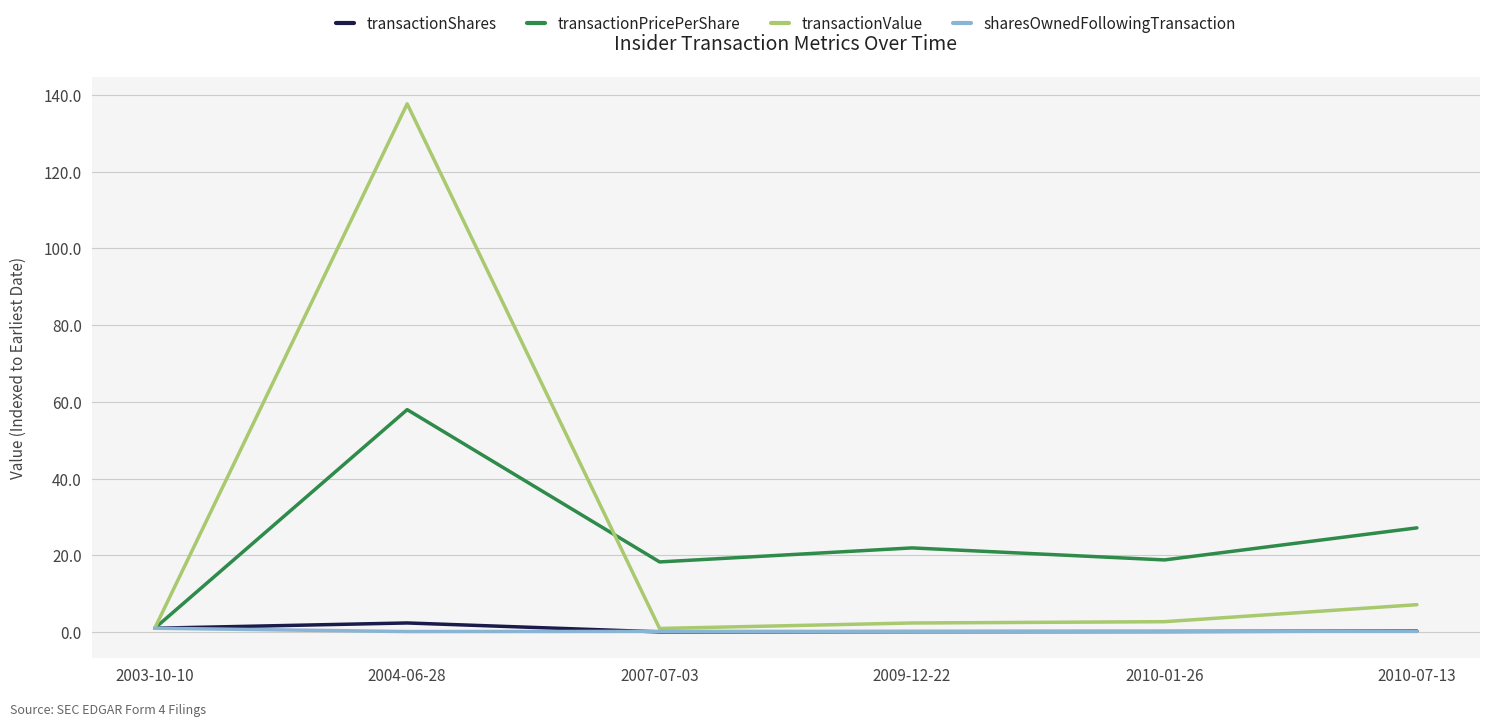

Is it true that transactionShares equals 0.1 at 2009-12-22?

True